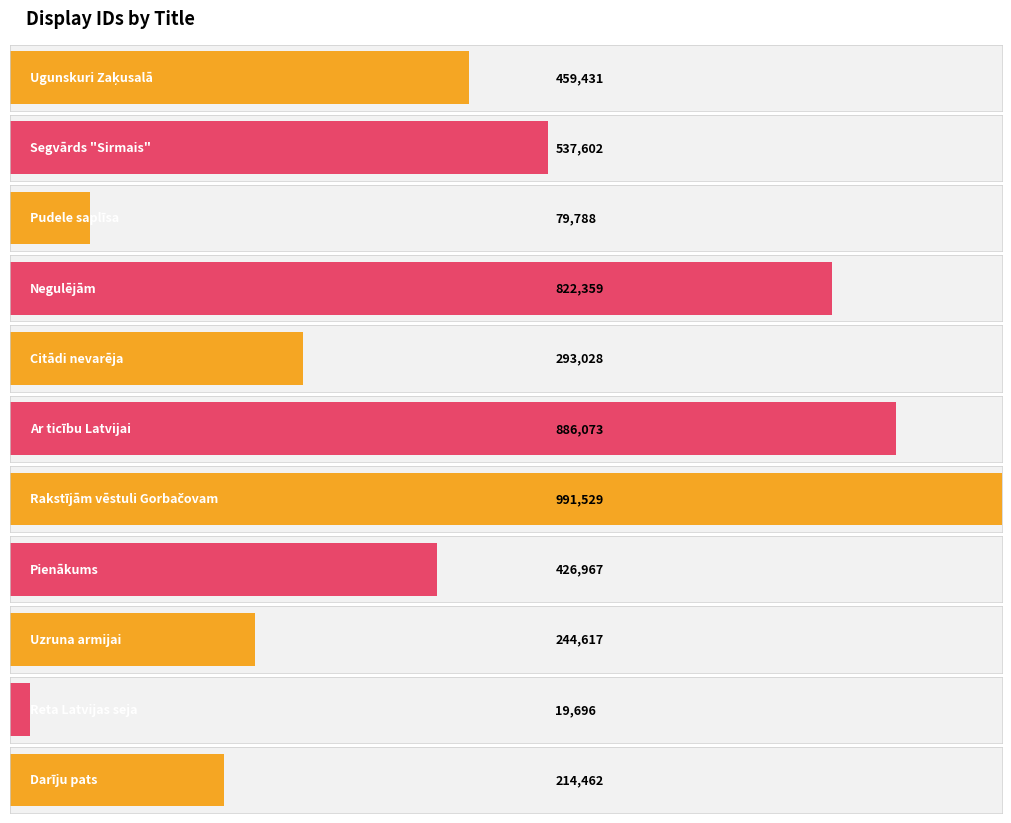

The value at Rakstījām vēstuli Gorbačovam is 991529. True or false?

True